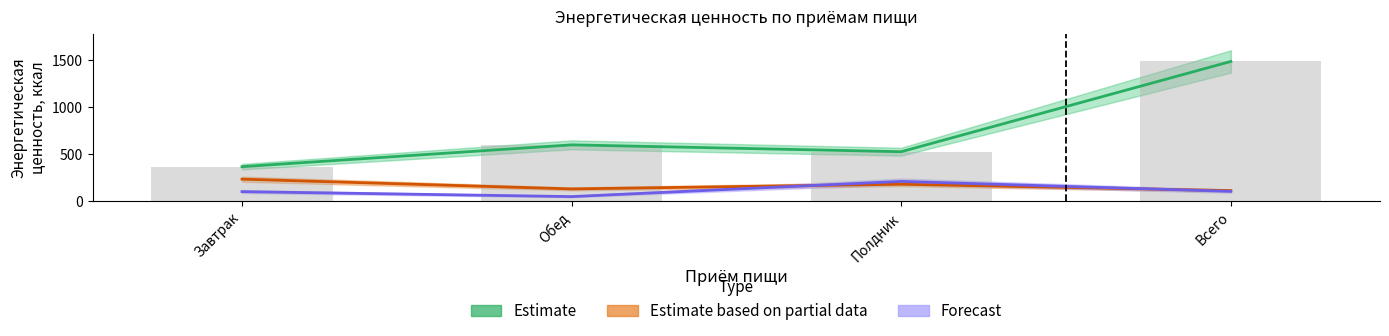

How many distinct data groups are displayed?

3